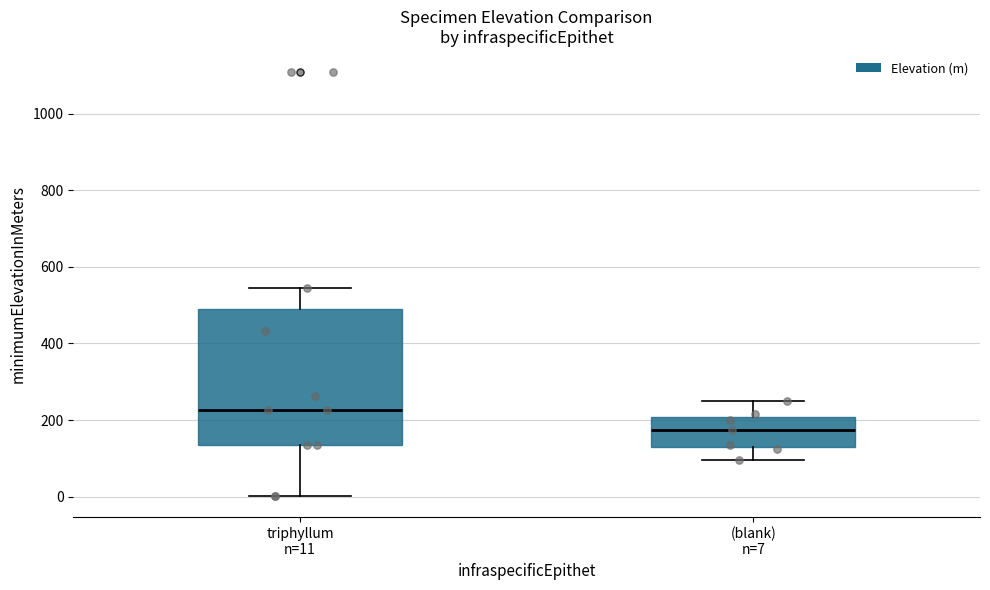

Where does the lower whisker of the box for (blank) n=7 end on the y-axis? The values are not printed on the chart, so give them approximately, as read against the axis.

100